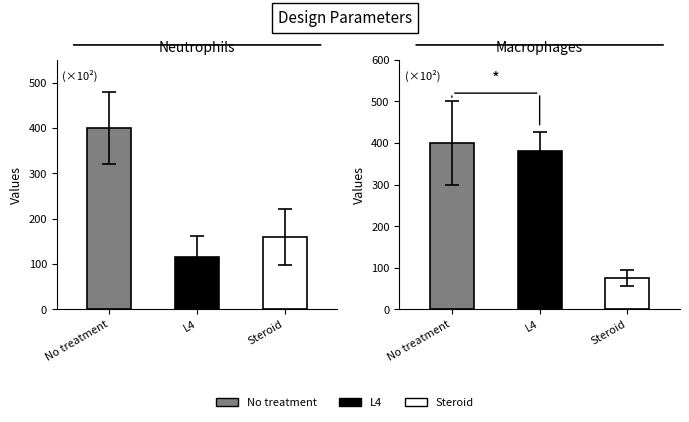

What is the value of the Macrophages bar at the 3rd from the left?

75